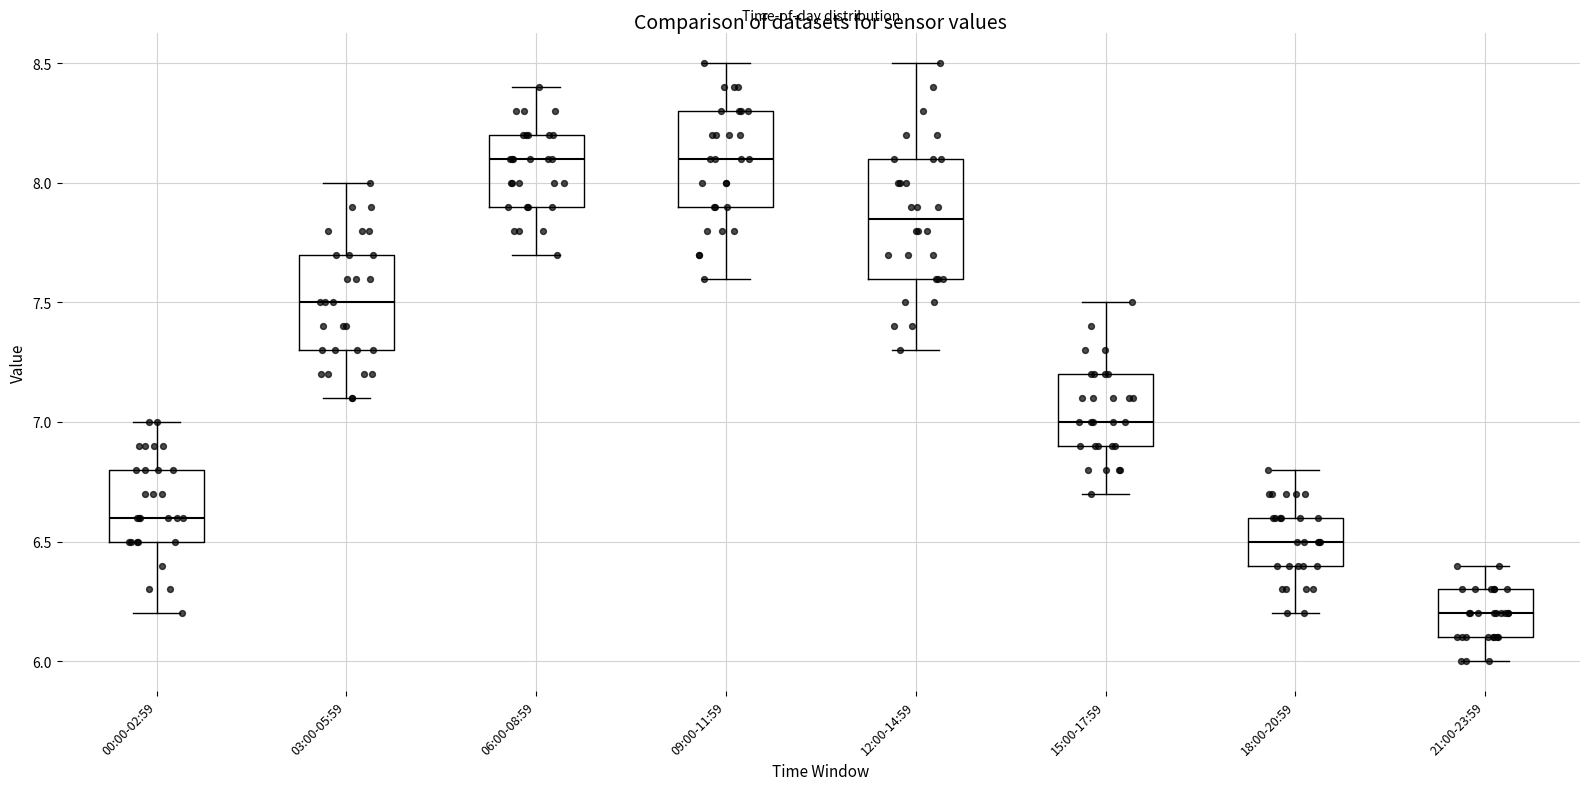

Reading left to right, read every box against the y-axis: the position of its median line, the range the box covers, and the ends of its whiskers. The values are not printed on the chart, so give them approximately, as read against the axis.

00:00-02:59: median 6.60, box 6.50 to 6.80, whiskers 6.20 to 7.00
03:00-05:59: median 7.50, box 7.30 to 7.70, whiskers 7.10 to 8.00
06:00-08:59: median 8.10, box 7.90 to 8.20, whiskers 7.70 to 8.40
09:00-11:59: median 8.10, box 7.90 to 8.30, whiskers 7.60 to 8.50
12:00-14:59: median 7.85, box 7.60 to 8.10, whiskers 7.30 to 8.50
15:00-17:59: median 7.00, box 6.90 to 7.20, whiskers 6.70 to 7.50
18:00-20:59: median 6.50, box 6.40 to 6.60, whiskers 6.20 to 6.80
21:00-23:59: median 6.20, box 6.10 to 6.30, whiskers 6.00 to 6.40